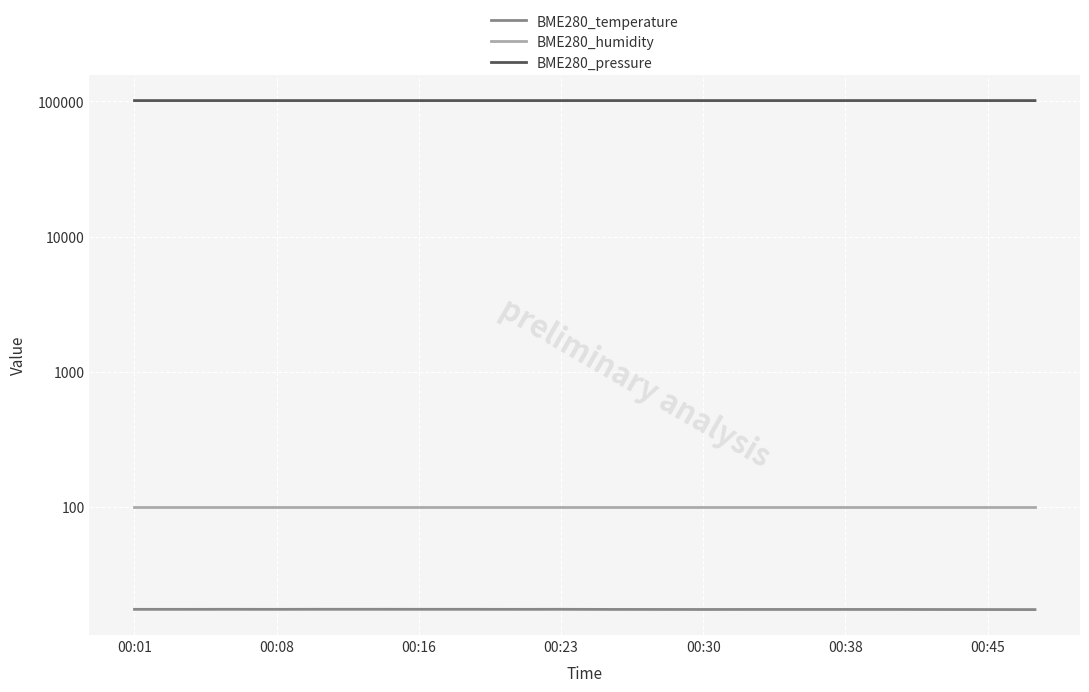

True or false: BME280_pressure and BME280_temperature intersect in this chart.

False